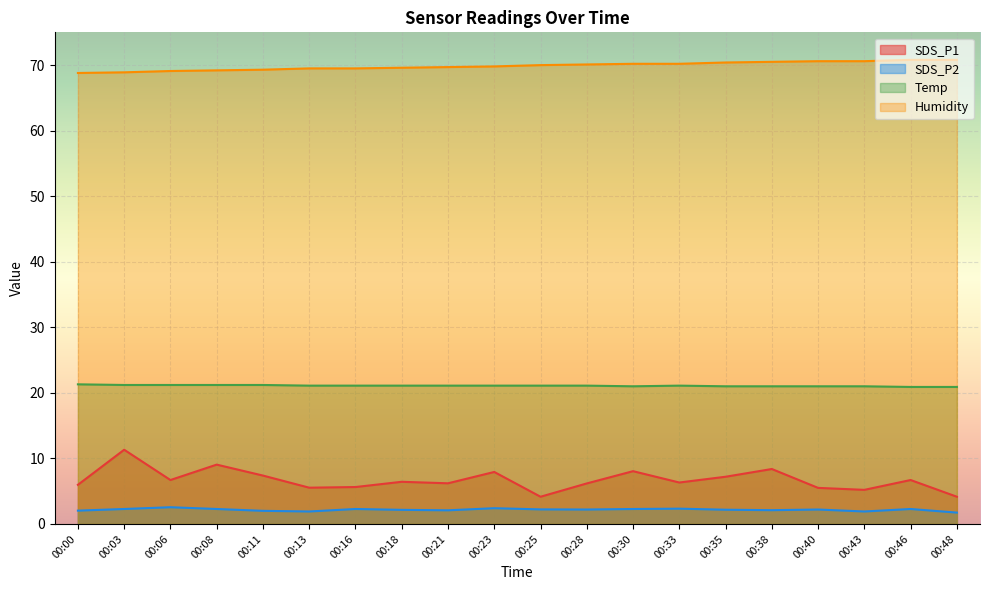

Count the number of data series in this chart.

4